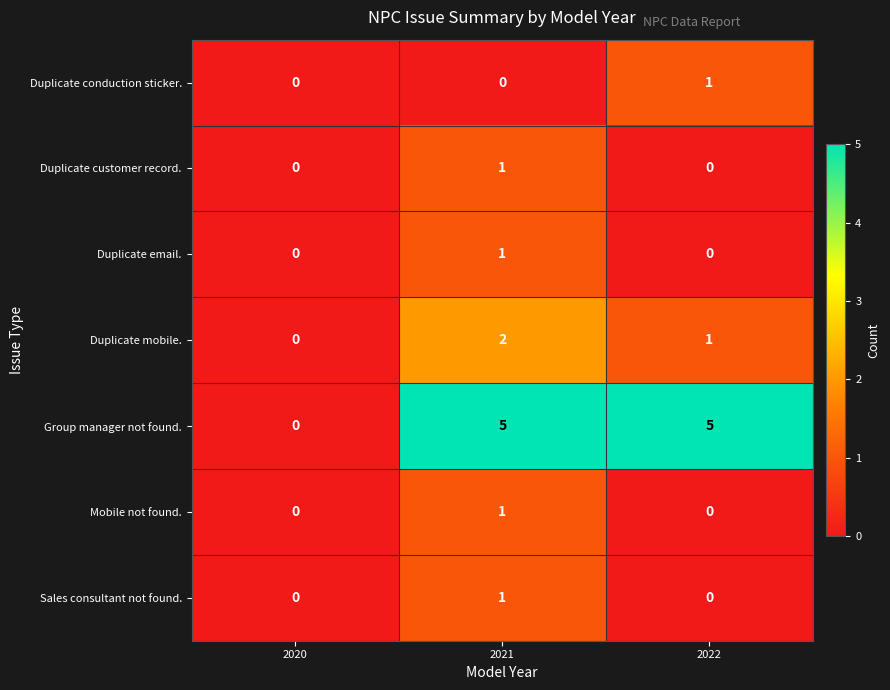

Is it true that Sales consultant not found. equals 1 at 2020?

False